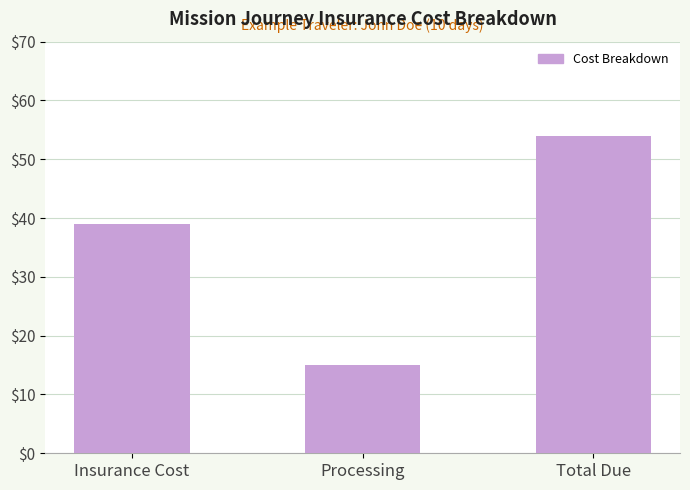

How many distinct data groups are displayed?

1